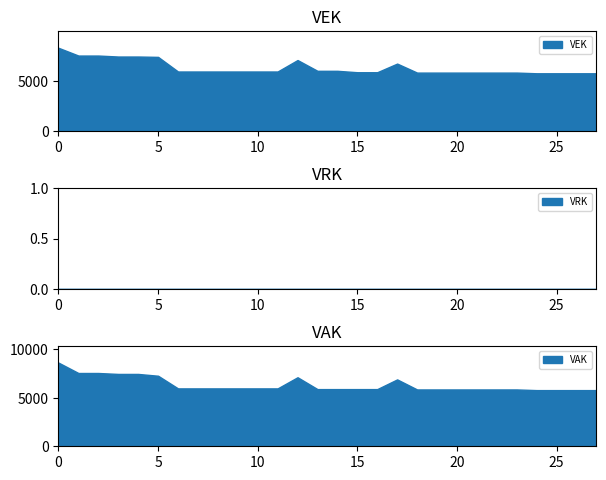

How many lines are shown in the chart?

2